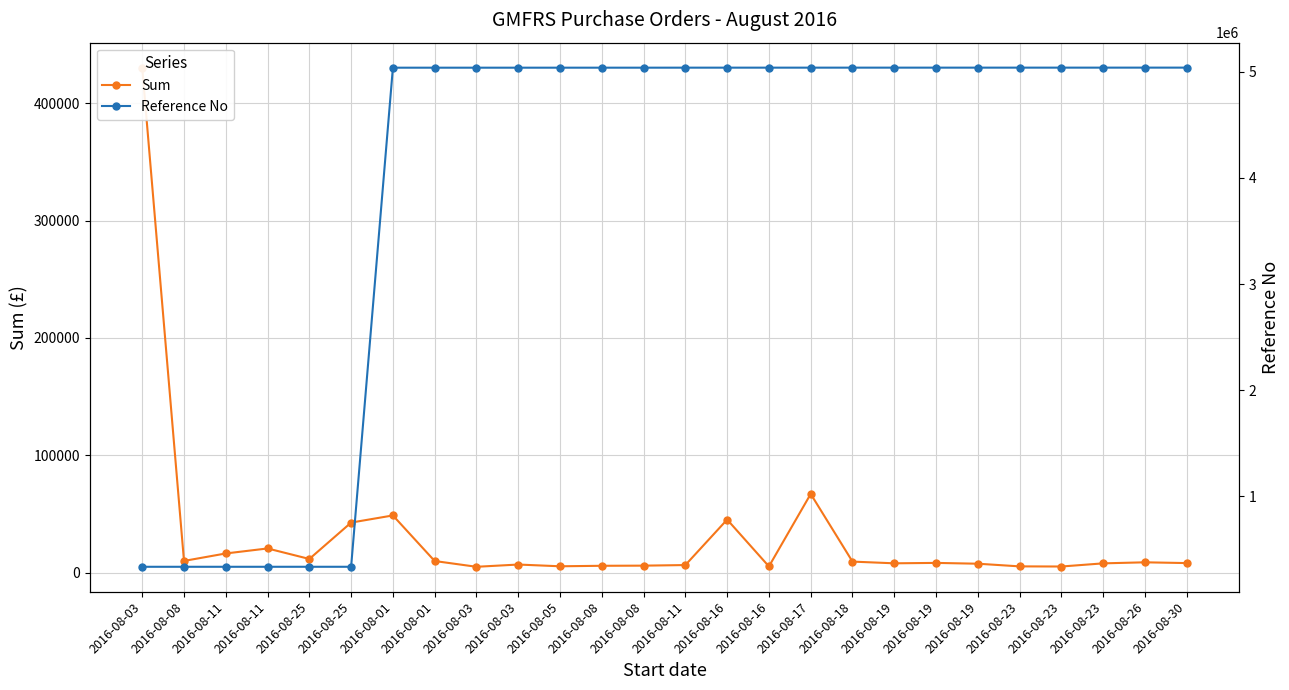

What is the minimum value shown in the chart?

5088.9